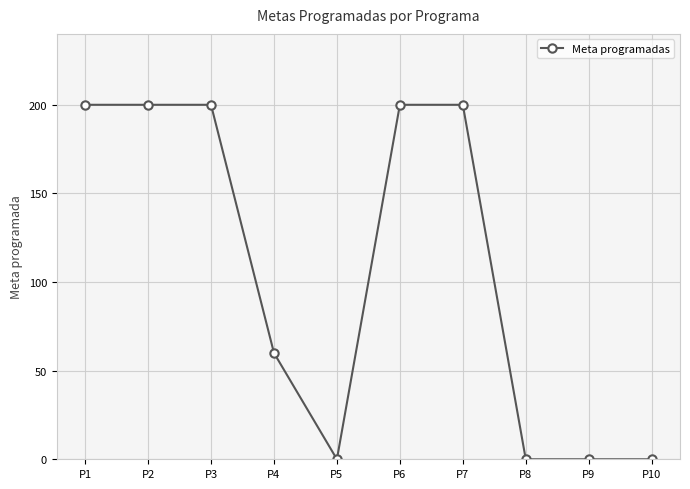

Is it true that the value at P3 is 200?

True